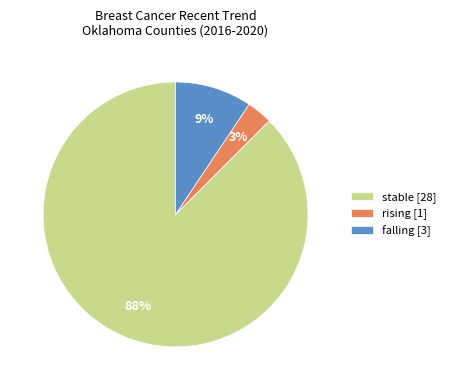

Does stable represent more than half of the total?

Yes